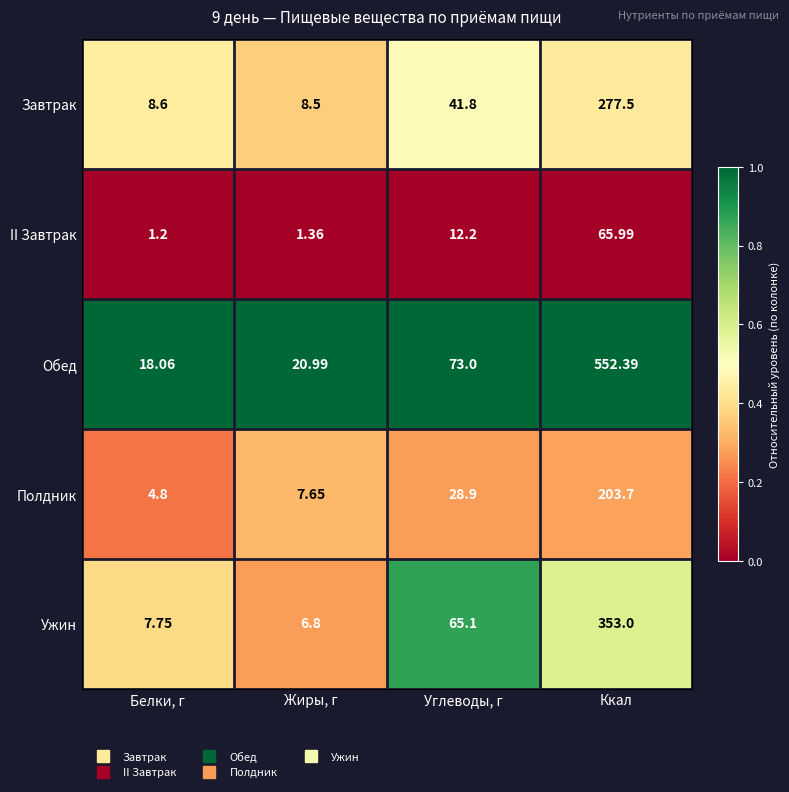

Which series has the largest total across all categories?

Обед